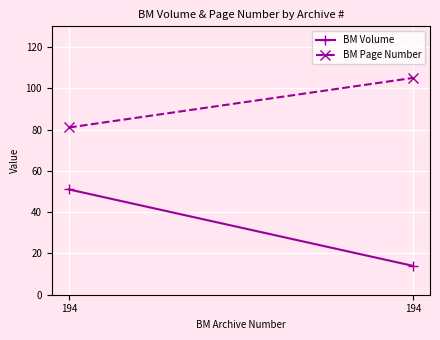

What is the spread (max minus min) of values at 194?

30